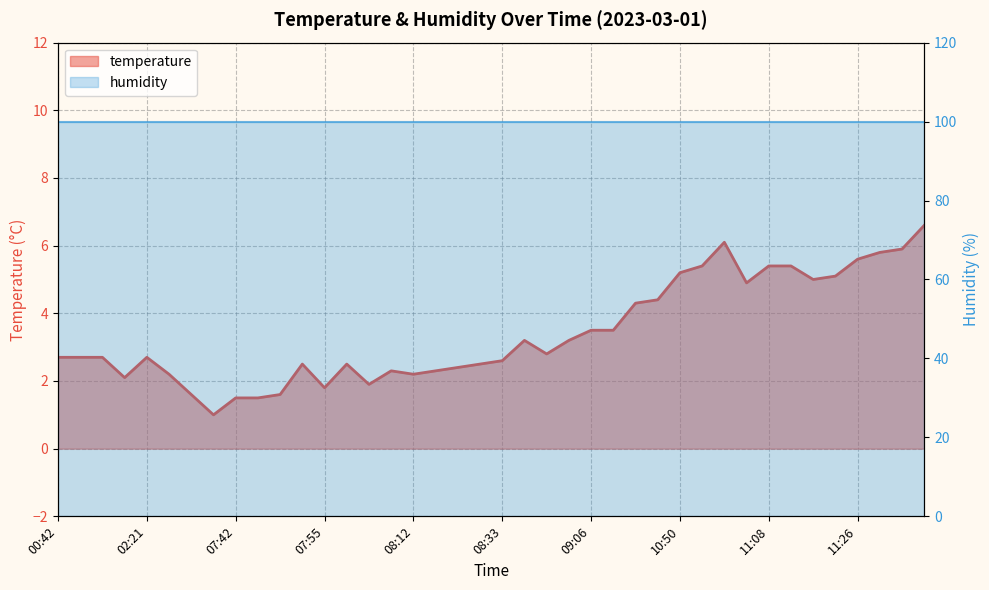

Reading left to right, transcribe all the data shown in this chart.

00:42=2.7	00:45=2.7	00:47=2.7	02:17=2.1	02:21=2.7	02:24=2.2	07:37=1.6	07:40=1.0	07:42=1.5	07:45=1.5	07:47=1.6	07:50=2.5	07:55=1.8	07:58=2.5	08:00=1.9	08:06=2.3	08:12=2.2	08:22=2.3	08:24=2.4	08:30=2.5	08:33=2.6	08:36=3.2	08:42=2.8	08:57=3.2	09:06=3.5	09:14=3.5	09:34=4.3	10:10=4.4	10:50=5.2	10:53=5.4	10:59=6.1	11:02=4.9	11:08=5.4	11:11=5.4	11:17=5.0	11:23=5.1	11:26=5.6	11:31=5.8	11:40=5.9	11:48=6.6